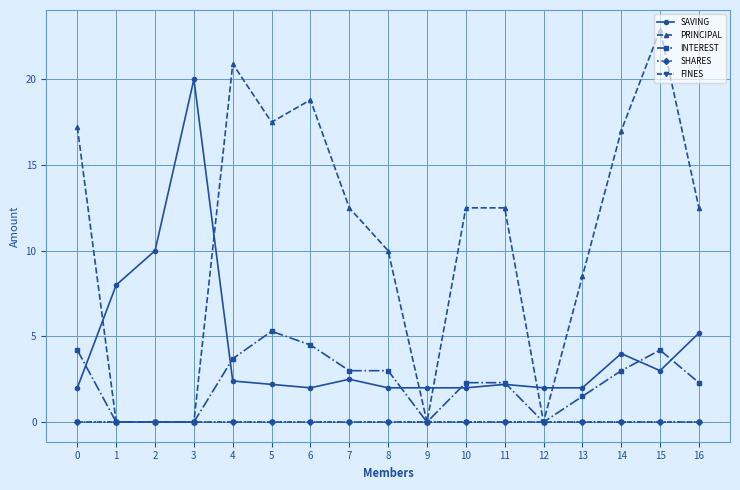

What is the maximum value shown in the chart?

22.9